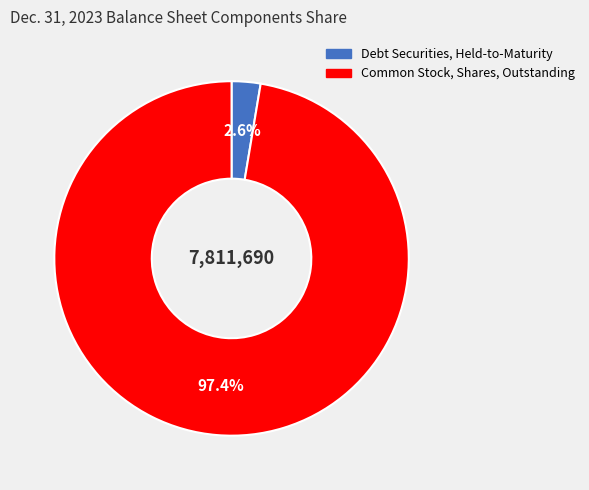

To the nearest percent, what is the difference between the largest and smallest slice percentages?

95%